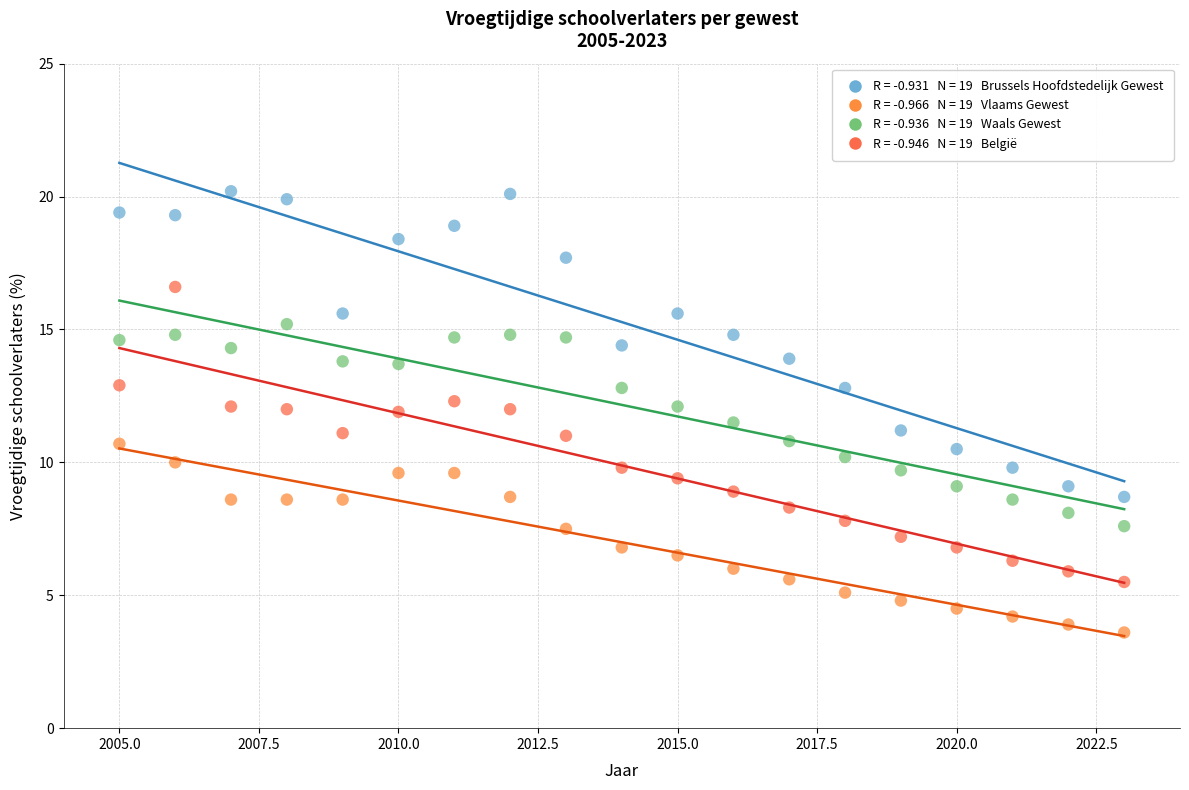

Across all data points, what is the range of Y values (max minus min)?

16.6